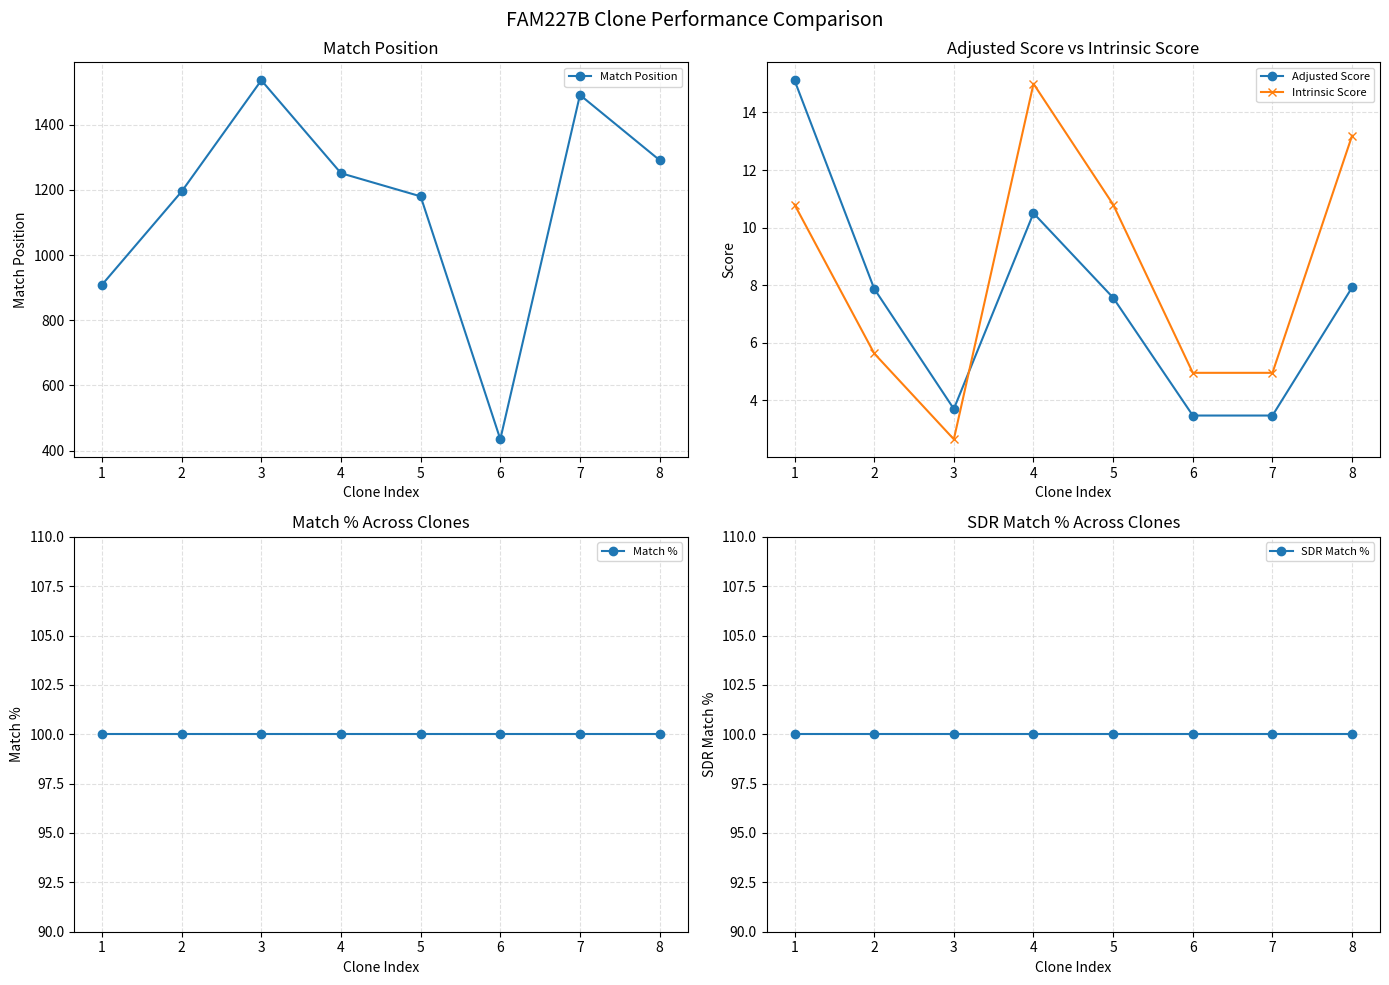

Reading left to right, transcribe all the data shown in this chart.

Match Position: 1=909.0	2=1195.0	3=1536.0	4=1251.0	5=1180.0	6=435.0	7=1491.0	8=1291.0
Adjusted Score: 1=15.1	2=7.9	3=3.7	4=10.5	5=7.6	6=3.5	7=3.5	8=7.9
Intrinsic Score: 1=10.8	2=5.6	3=2.6	4=15.0	5=10.8	6=5.0	7=5.0	8=13.2
Match %: 1=100.0	2=100.0	3=100.0	4=100.0	5=100.0	6=100.0	7=100.0	8=100.0
SDR Match %: 1=100.0	2=100.0	3=100.0	4=100.0	5=100.0	6=100.0	7=100.0	8=100.0